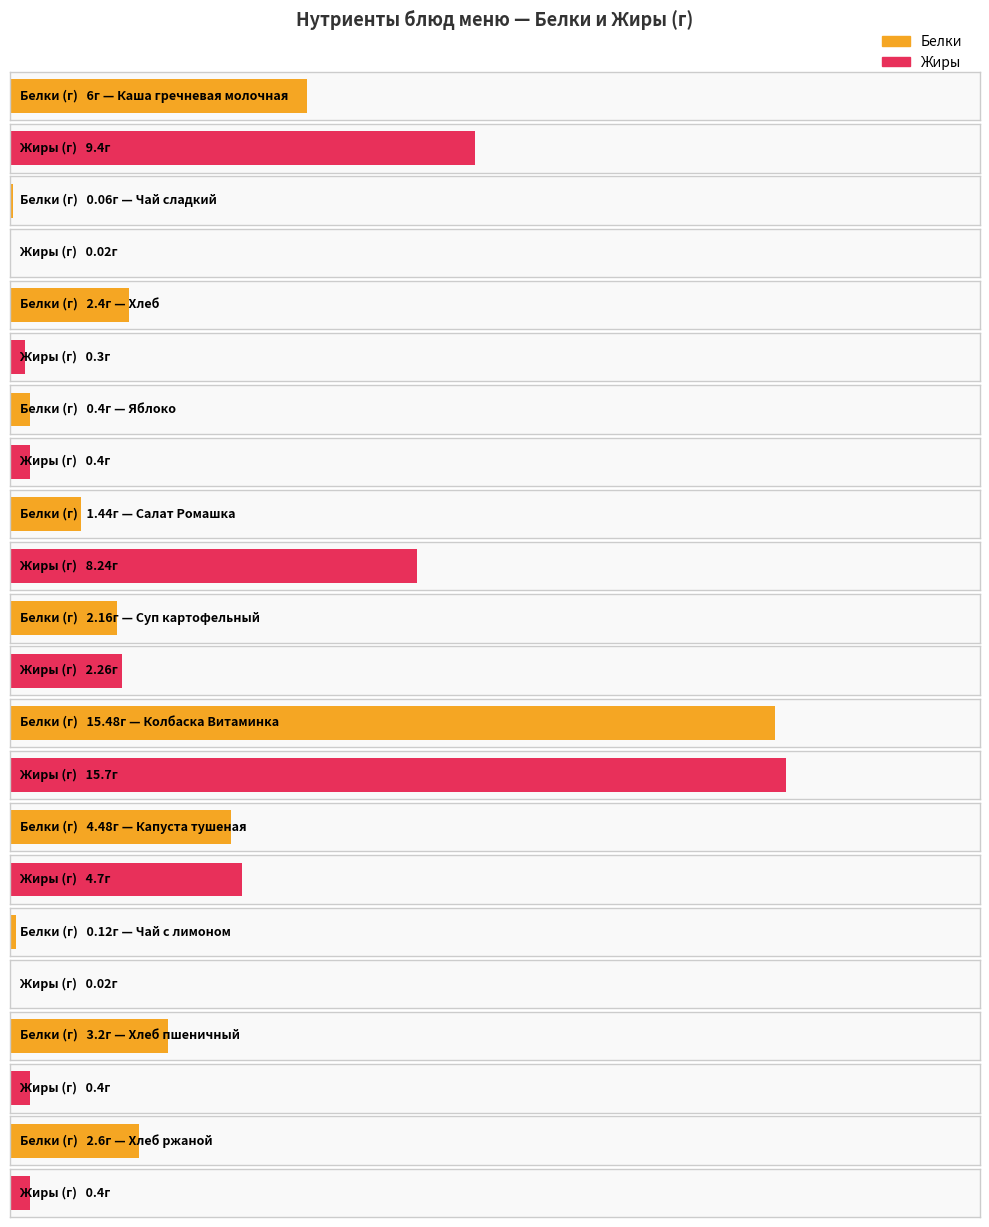

What is the sum of the Белки values at Каша гречневая молочная and Чай сладкий?

6.1